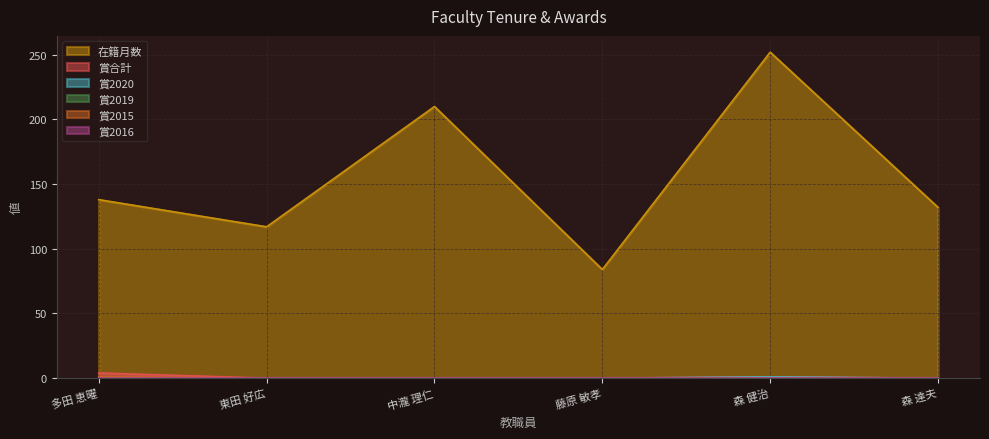

At how many categories does at least one series exceed 236?

1